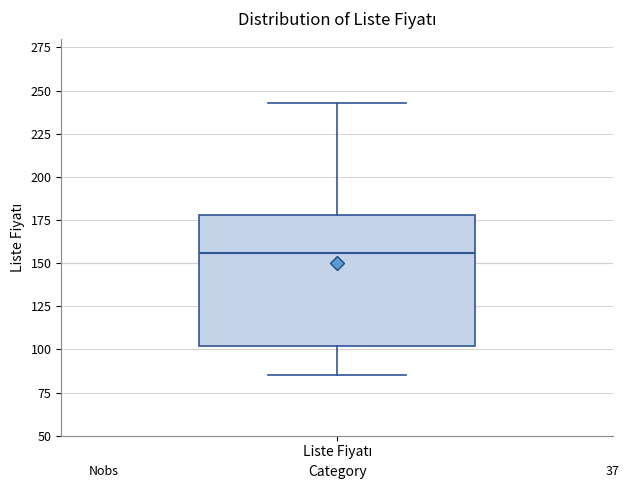

Transcribe this box plot: give where the median line is, the range the box spans, and where the two whiskers end, as read against the y-axis. The values are not printed on the chart, so give them approximately, as read against the axis.

median 155, box 100 to 180, whiskers 85 to 245